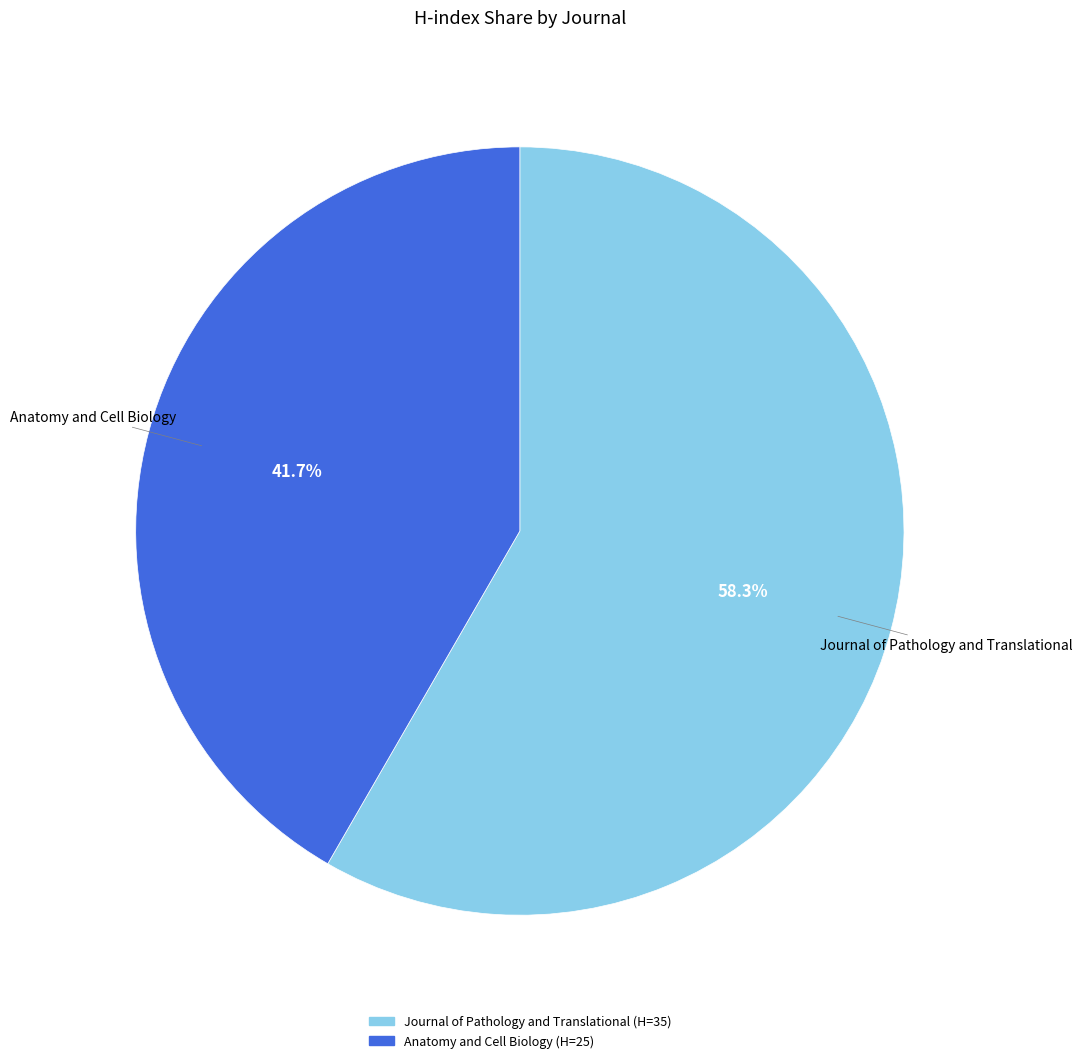

What is the largest slice in the pie chart?

Journal of Pathology and Translational